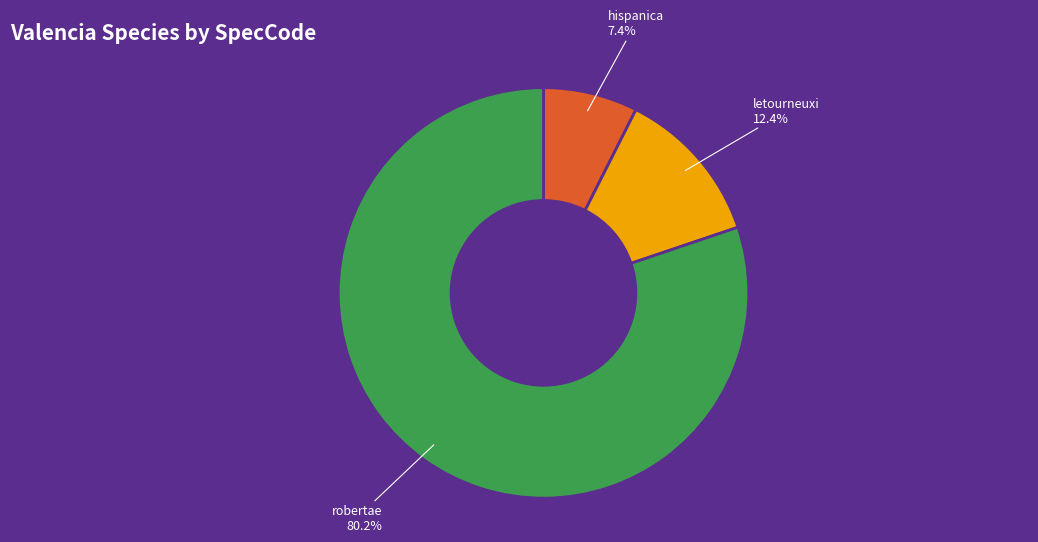

Combined, what portion of the pie is letourneuxi and robertae?

92.6%